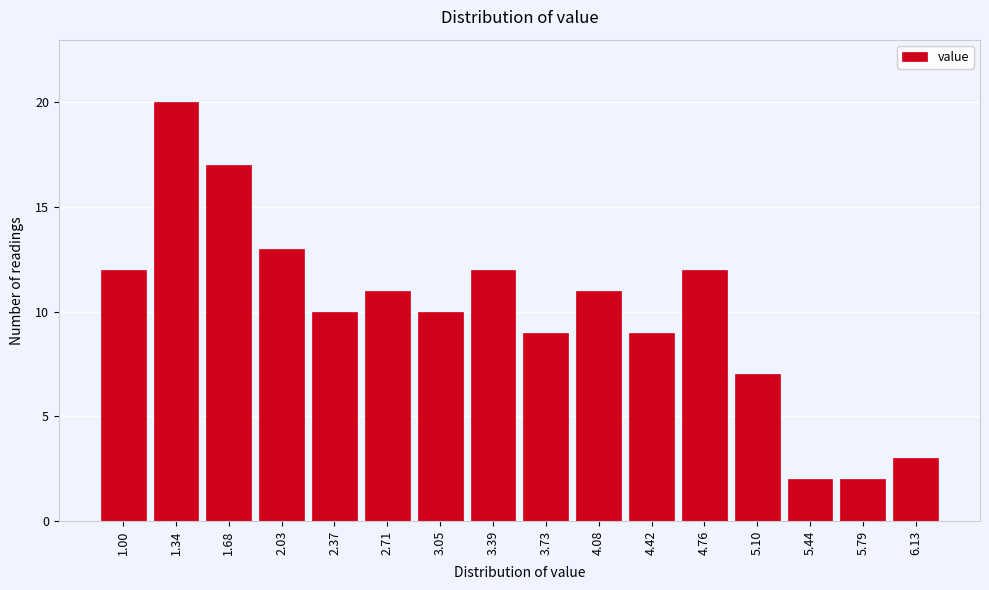

Reading left to right, what are all the values shown in this chart?

1.00=12	1.34=20	1.68=17	2.03=13	2.37=10	2.71=11	3.05=10	3.39=12	3.73=9	4.08=11	4.42=9	4.76=12	5.10=7	5.44=2	5.79=2	6.13=3